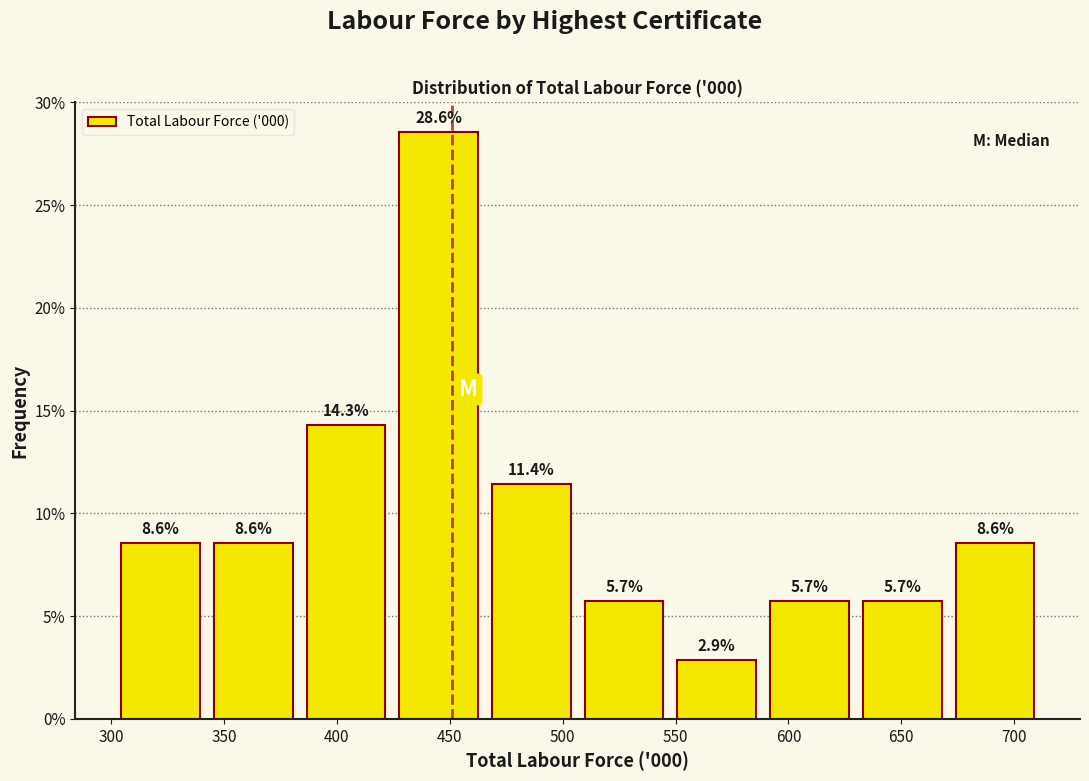

How tall is the bar that spans 670 to 710 on the x-axis? The bar edges are not printed on the chart, so give them approximately, as read against the axis.

8.6